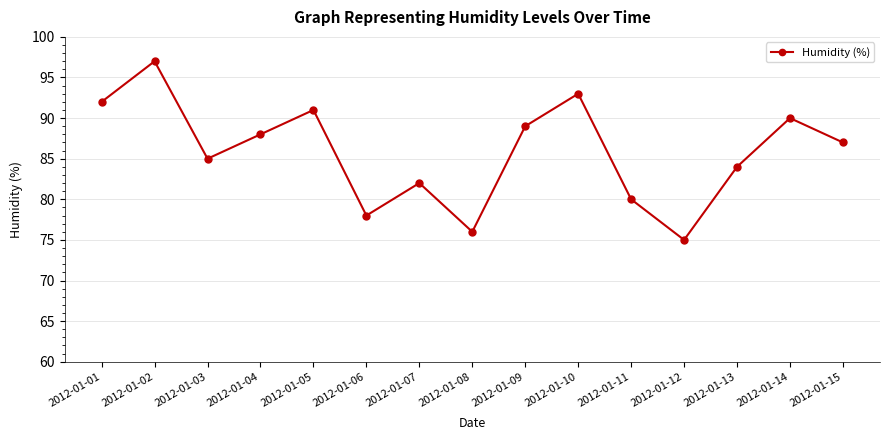

What value does the data have at 2012-01-12, to the nearest 10?

80